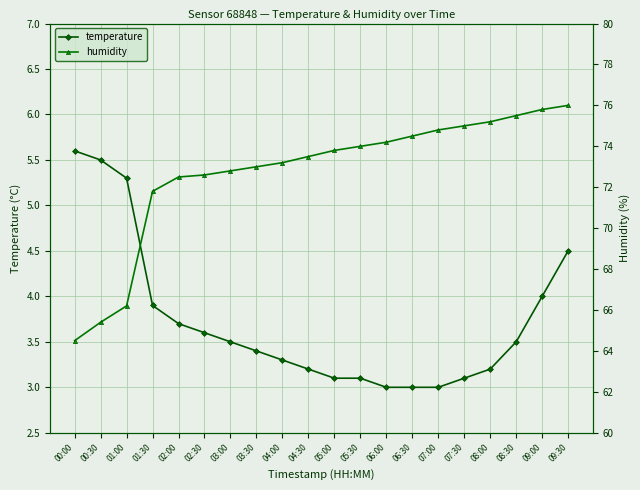

True or false: humidity and temperature intersect in this chart.

False